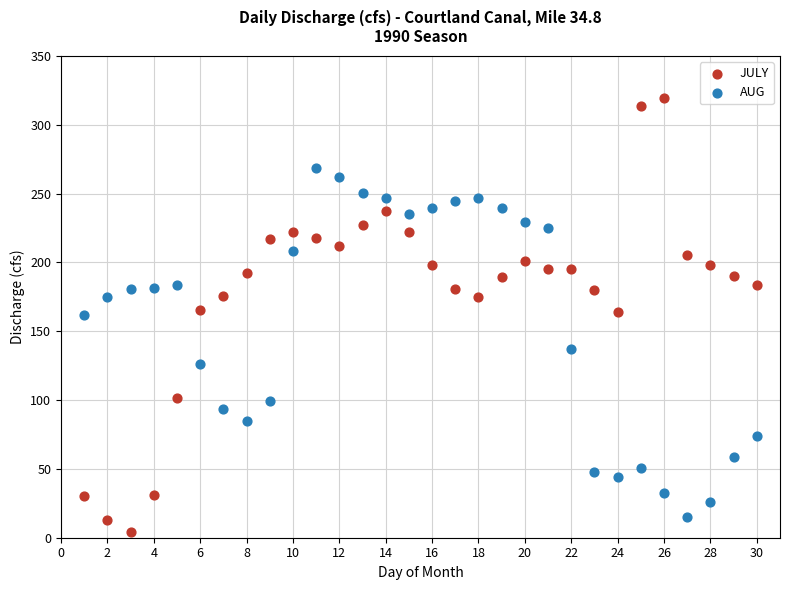

Which series reaches the minimum Y coordinate?

JULY